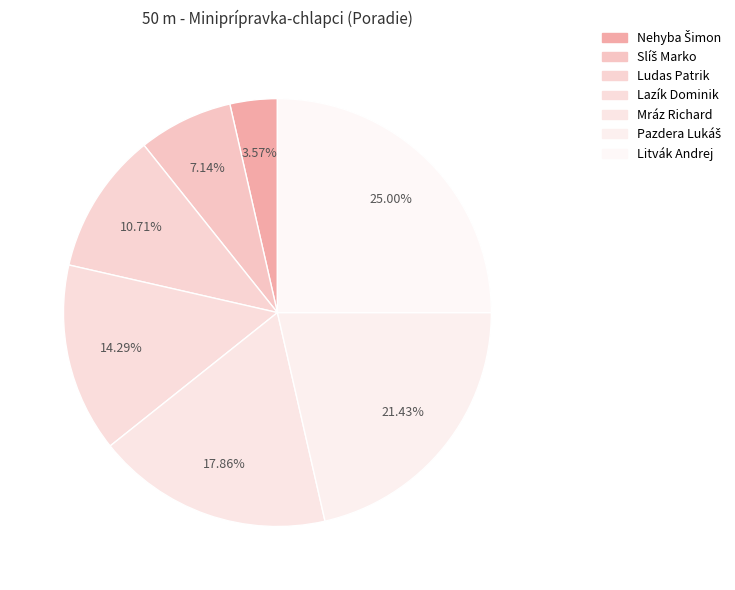

To the nearest percent, what percentage of the pie is Lazík Dominik?

14%